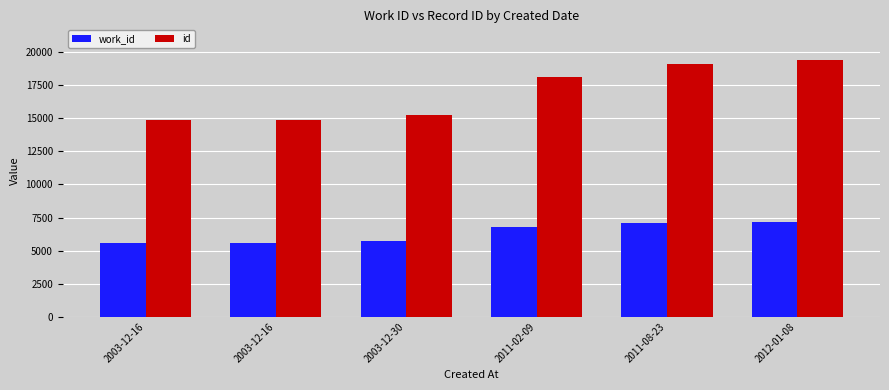

How many categories are shown in the chart?

6